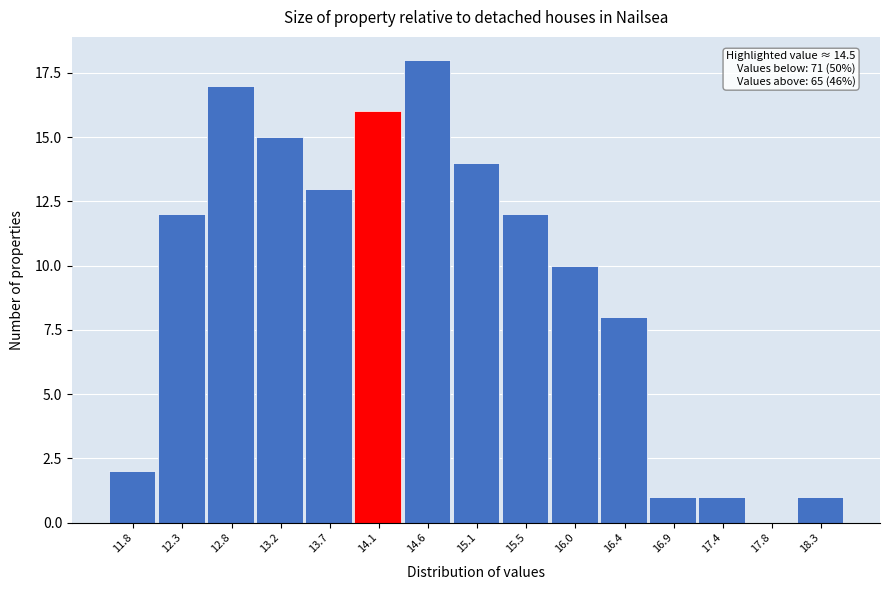

Reading right to left, what are all the values shown in this chart?

18.3=1	17.8=0	17.4=1	16.9=1	16.4=8	16.0=10	15.5=12	15.1=14	14.6=18	14.1=16	13.7=13	13.2=15	12.8=17	12.3=12	11.8=2